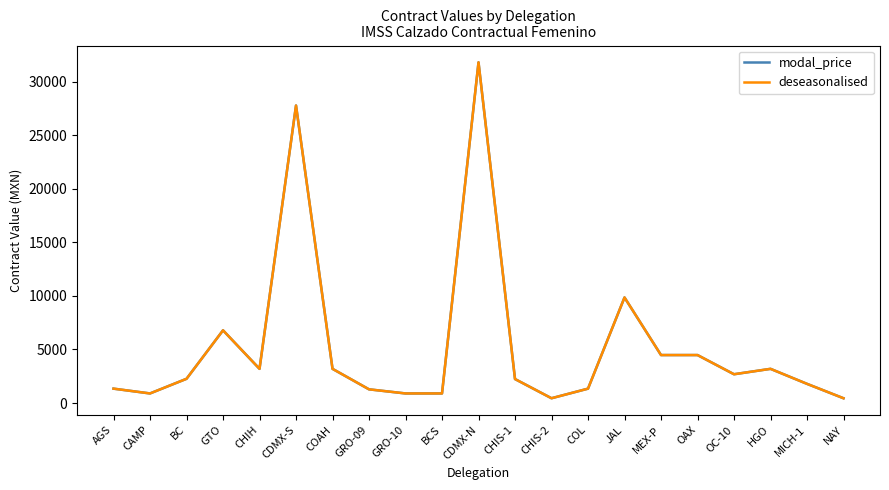

How many interior local valleys does the modal_price series have?

4